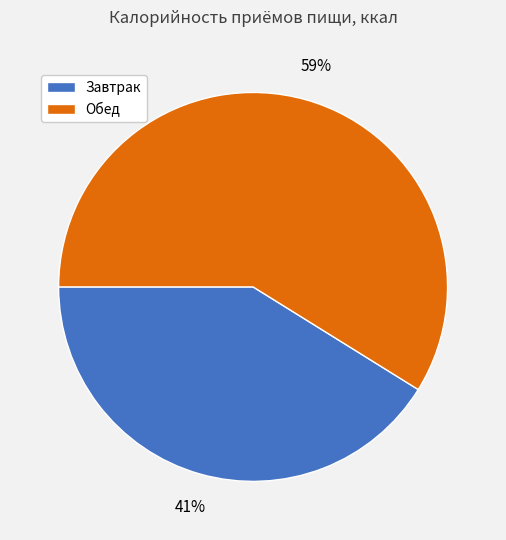

Is it true that Завтрак is 41% of the pie?

True